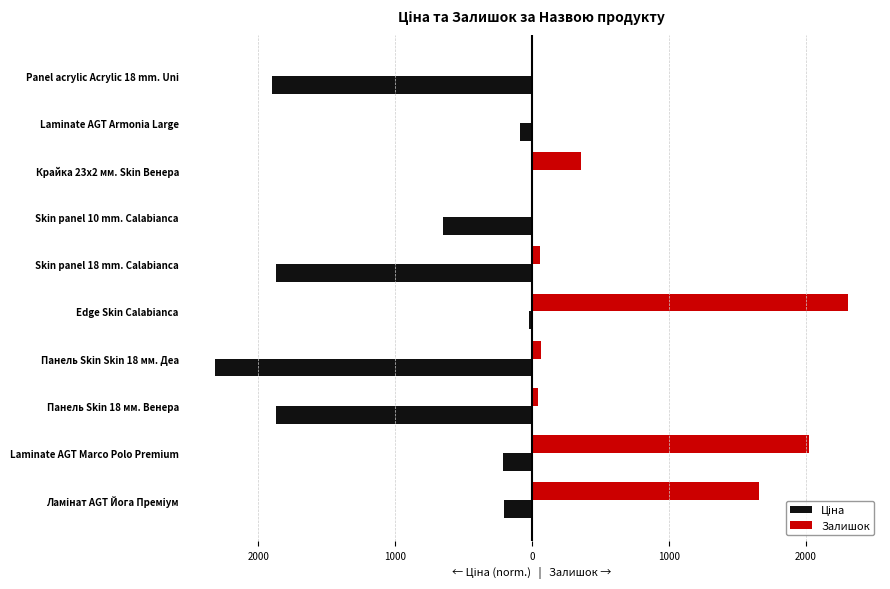

Reading left to right, transcribe all the data shown in this chart.

Ціна: -201.7	-209.1	-1872.4	-2313.0	-17.6	-1872.4	-647.6	-7.9	-90.0	-1896.2
Залишок: 1659.0	2024.0	44.0	70.0	2313.0	63.0	0.0	360.0	2.0	11.0